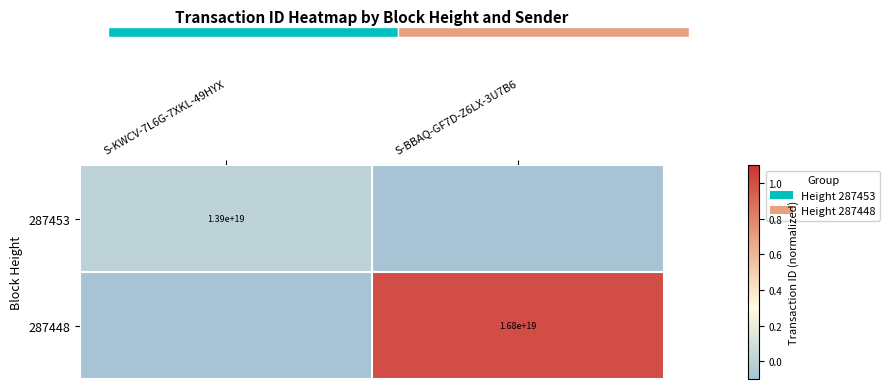

Is it true that 287453 equals 23891578384537079808.0 at S-KWCV-7L6G-7XKL-49HYX?

False